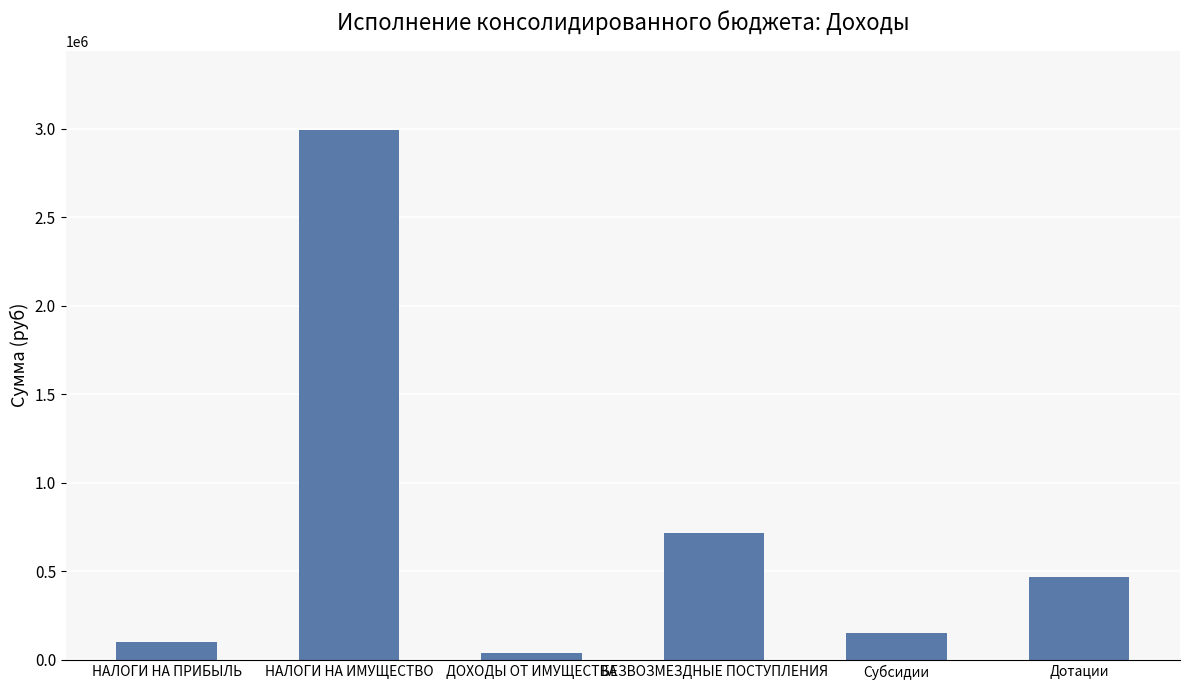

What is the difference between the second highest and second lowest values?

617894